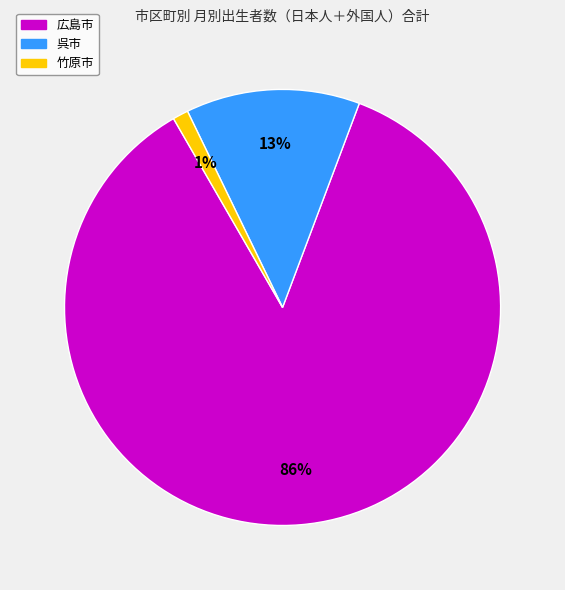

How many segments does this pie chart have?

3